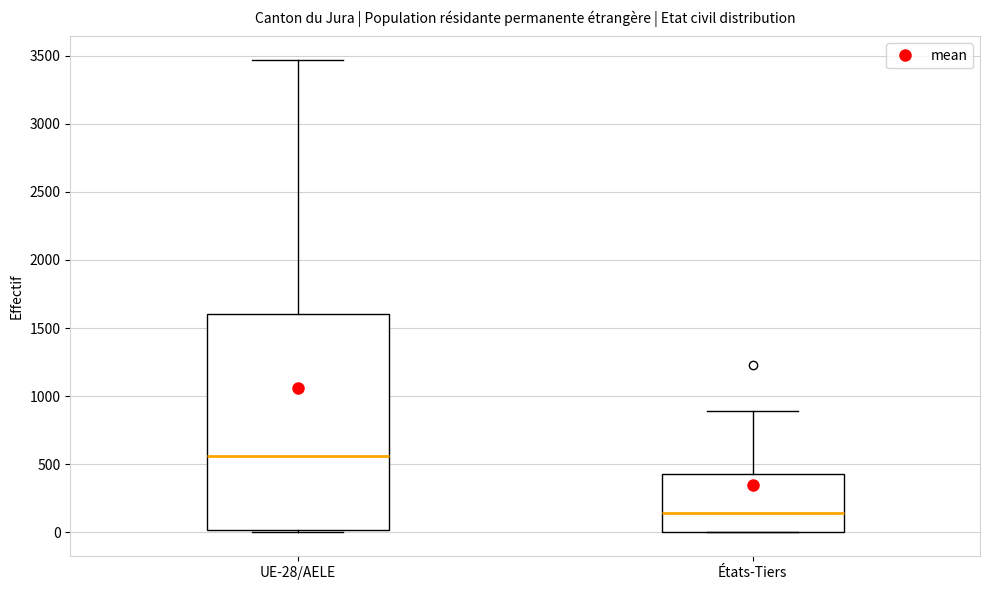

Comparing the boxes themselves (not the whiskers), which one is the tallest?

UE-28/AELE